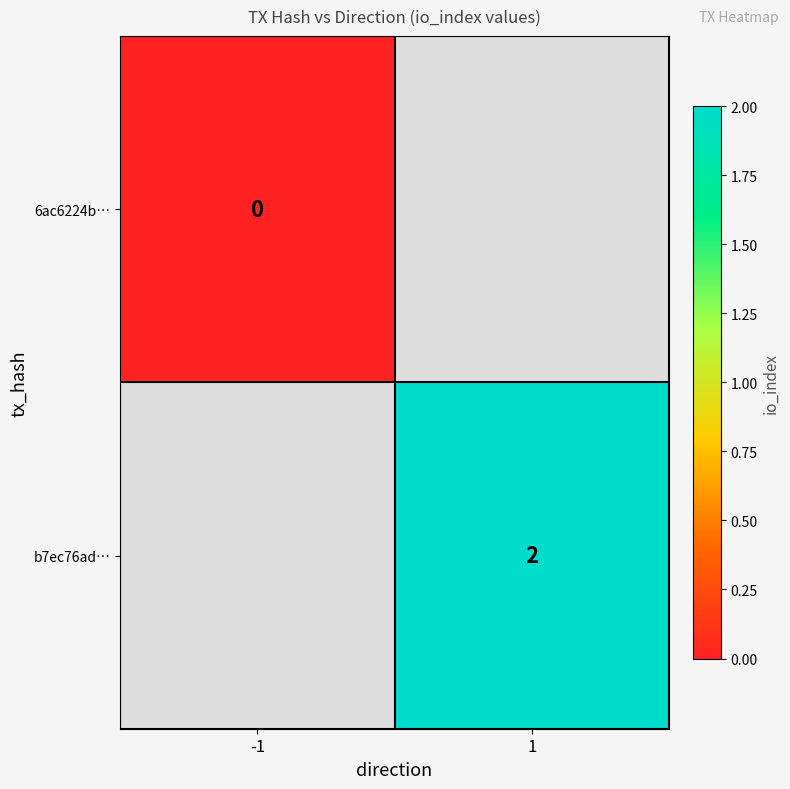

The value of b7ec76ad… at 1 is 1. True or false?

False